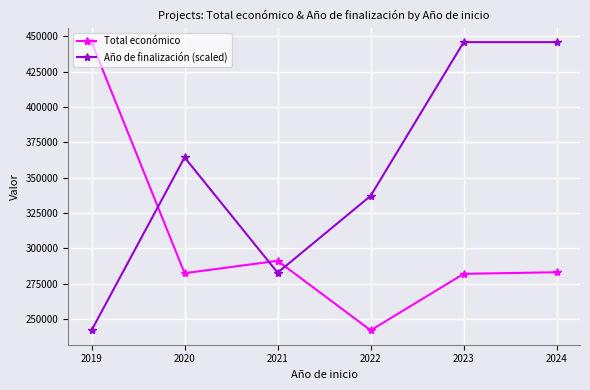

What is the minimum value shown in the chart?

242081.3